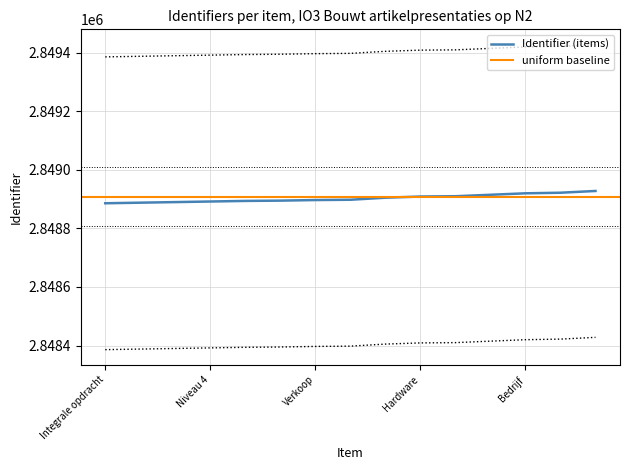

Does the chart display data point markers on the line(s)?

No